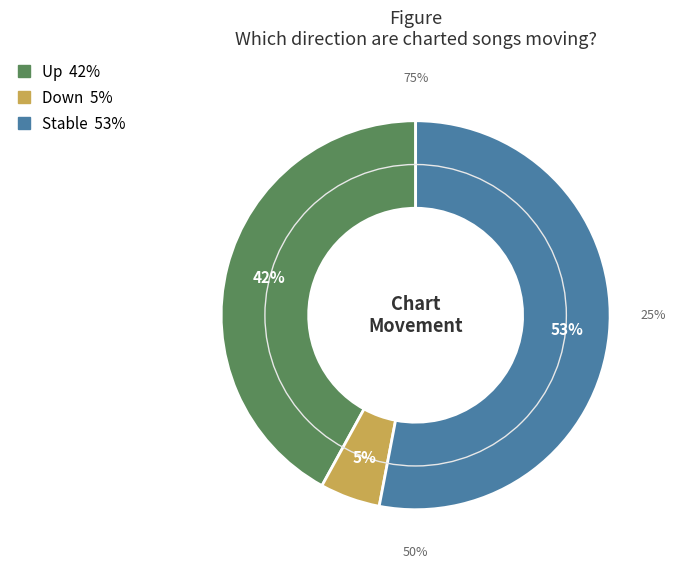

Is it true that down is 5% of the pie?

True